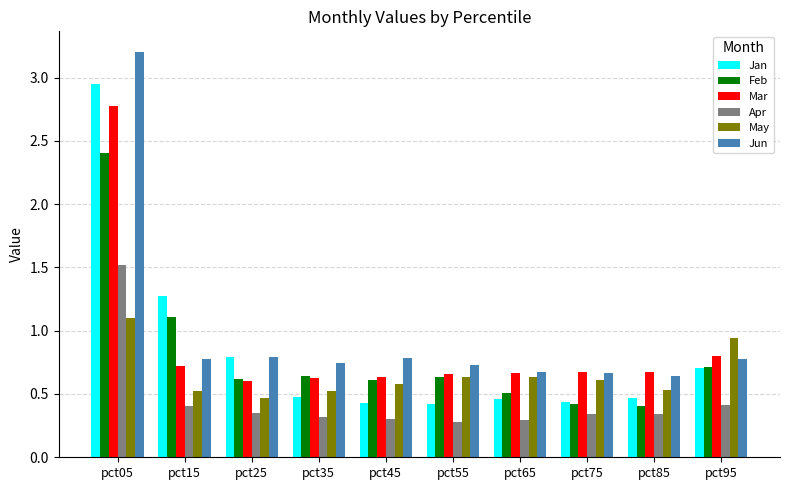

The value of Feb at pct95 is 1.1. True or false?

False